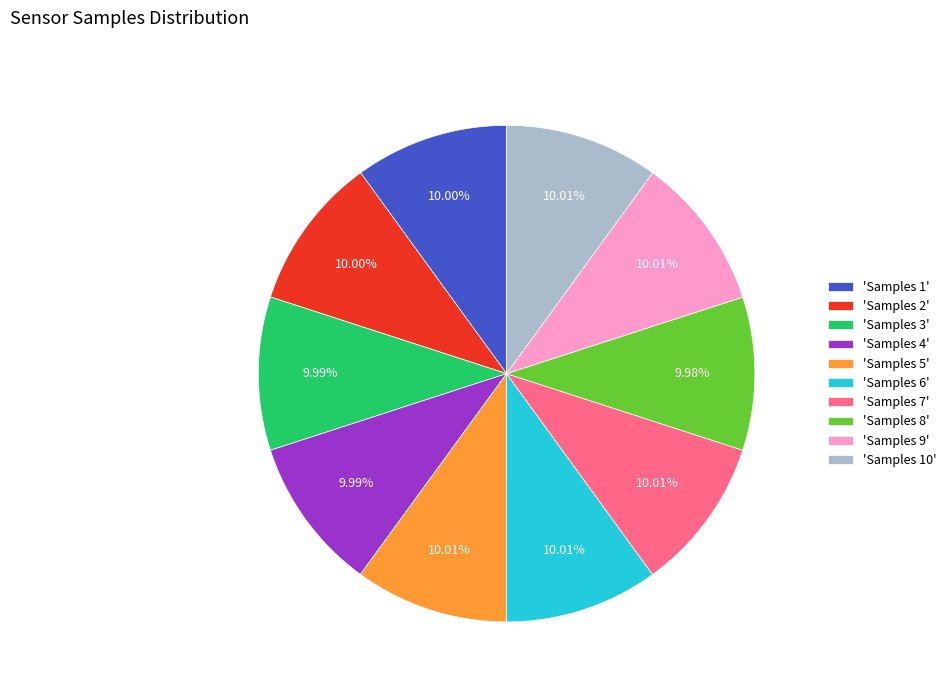

Combined, do 'Samples 6' and 'Samples 9' account for over 50%?

No